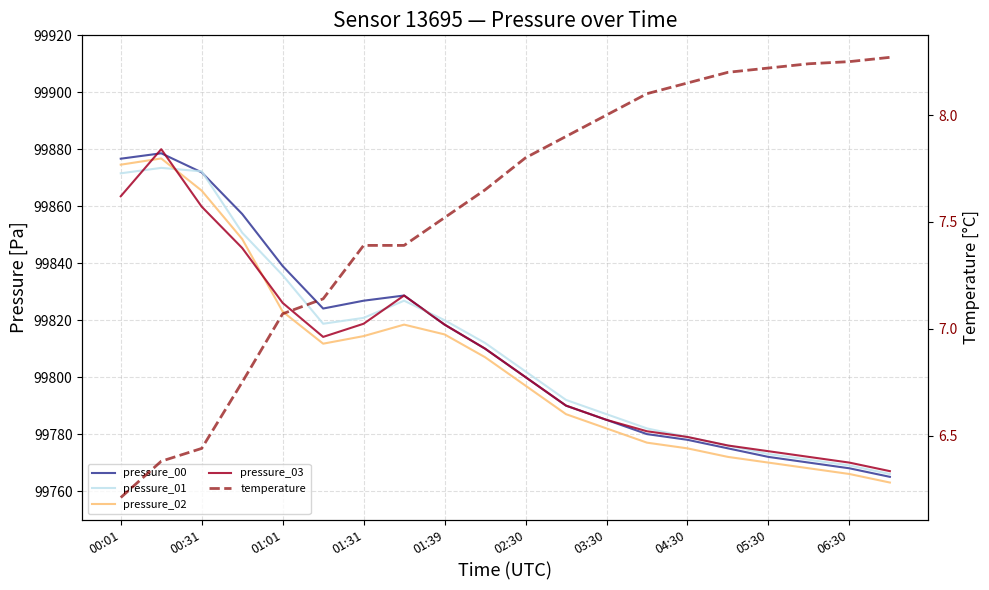

How many categories are shown in the chart?

20